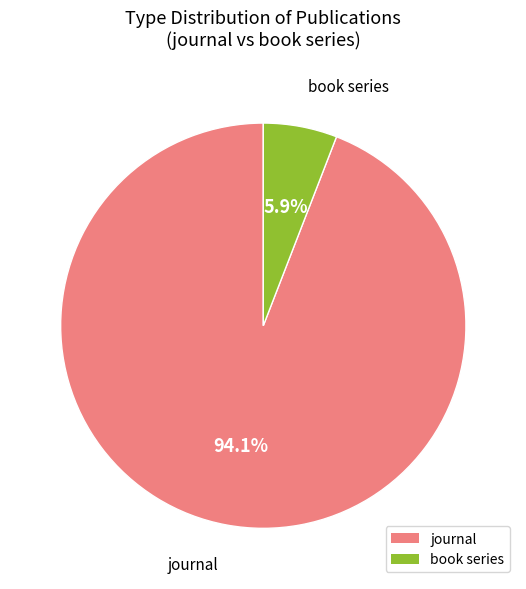

Is the sum of book series and journal greater than half?

Yes